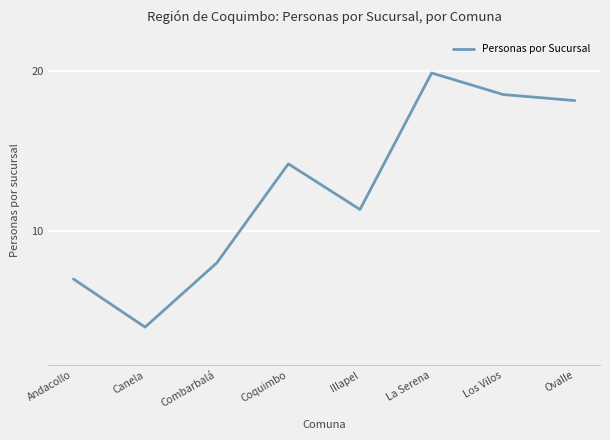

True or false: there are more than 0 points higher than both neighbors.

True